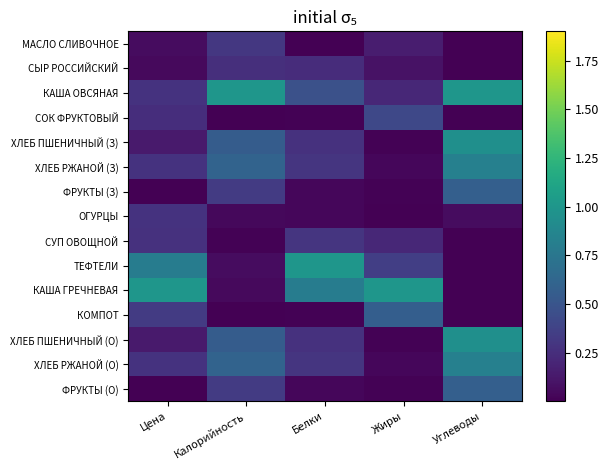

Reading right to left, list all the values displayed in this chart.

МАСЛО СЛИВОЧНОЕ: Углеводы=0.0	Жиры=0.1	Белки=0.0	Калорийность=0.3	Цена=0.1
СЫР РОССИЙСКИЙ: Углеводы=0.0	Жиры=0.1	Белки=0.2	Калорийность=0.3	Цена=0.1
КАША ОВСЯНАЯ: Углеводы=1.0	Жиры=0.2	Белки=0.5	Калорийность=1.0	Цена=0.3
СОК ФРУКТОВЫЙ: Углеводы=0.0	Жиры=0.4	Белки=0.0	Калорийность=0.0	Цена=0.2
ХЛЕБ ПШЕНИЧНЫЙ (З): Углеводы=0.9	Жиры=0.0	Белки=0.3	Калорийность=0.5	Цена=0.1
ХЛЕБ РЖАНОЙ (З): Углеводы=0.8	Жиры=0.0	Белки=0.3	Калорийность=0.6	Цена=0.3
ФРУКТЫ (З): Углеводы=0.6	Жиры=0.0	Белки=0.0	Калорийность=0.3	Цена=0.0
ОГУРЦЫ: Углеводы=0.1	Жиры=0.0	Белки=0.0	Калорийность=0.0	Цена=0.3
СУП ОВОЩНОЙ: Углеводы=0.0	Жиры=0.2	Белки=0.3	Калорийность=0.0	Цена=0.3
ТЕФТЕЛИ: Углеводы=0.0	Жиры=0.4	Белки=1.0	Калорийность=0.1	Цена=0.8
КАША ГРЕЧНЕВАЯ: Углеводы=0.0	Жиры=1.0	Белки=0.8	Калорийность=0.0	Цена=1.0
КОМПОТ: Углеводы=0.0	Жиры=0.6	Белки=0.0	Калорийность=0.0	Цена=0.3
ХЛЕБ ПШЕНИЧНЫЙ (О): Углеводы=0.9	Жиры=0.0	Белки=0.3	Калорийность=0.5	Цена=0.1
ХЛЕБ РЖАНОЙ (О): Углеводы=0.8	Жиры=0.0	Белки=0.3	Калорийность=0.6	Цена=0.3
ФРУКТЫ (О): Углеводы=0.6	Жиры=0.0	Белки=0.0	Калорийность=0.3	Цена=0.0